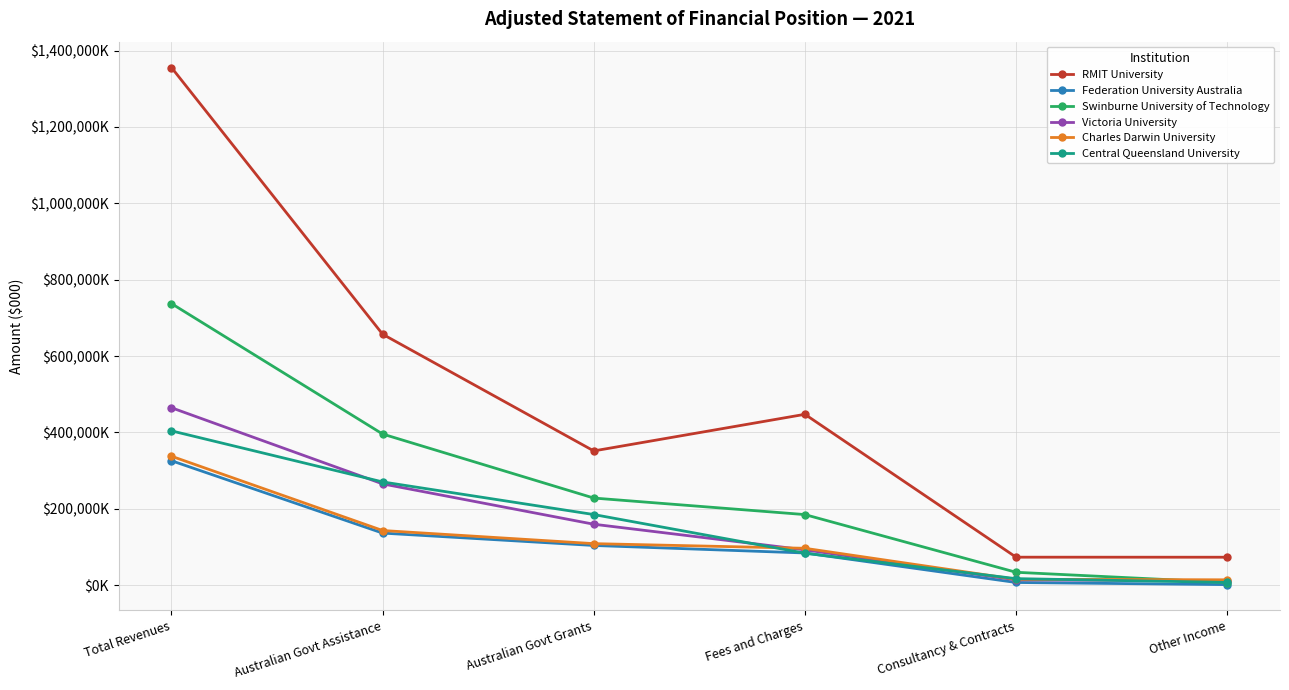

What are all the series names shown in the legend?

RMIT University, Federation University Australia, Swinburne University of Technology, Victoria University, Charles Darwin University, Central Queensland University